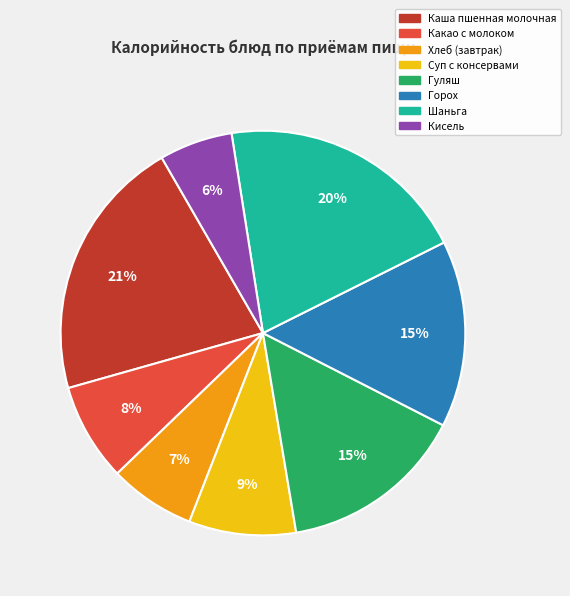

To the nearest percent, what is the difference between the largest and smallest slice percentages?

15%